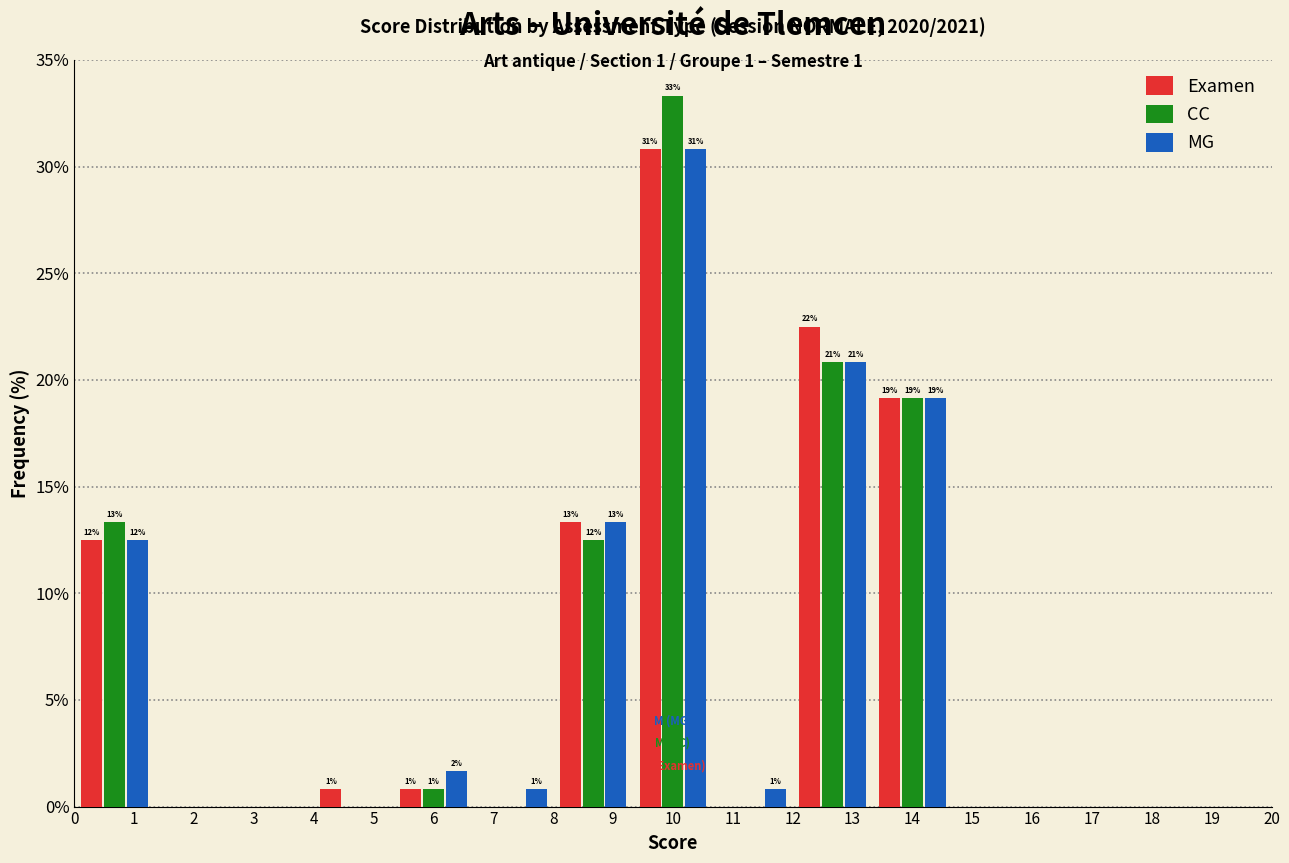

In the MG series, which range on the x-axis has the tallest bar?

9.3 to 10.7